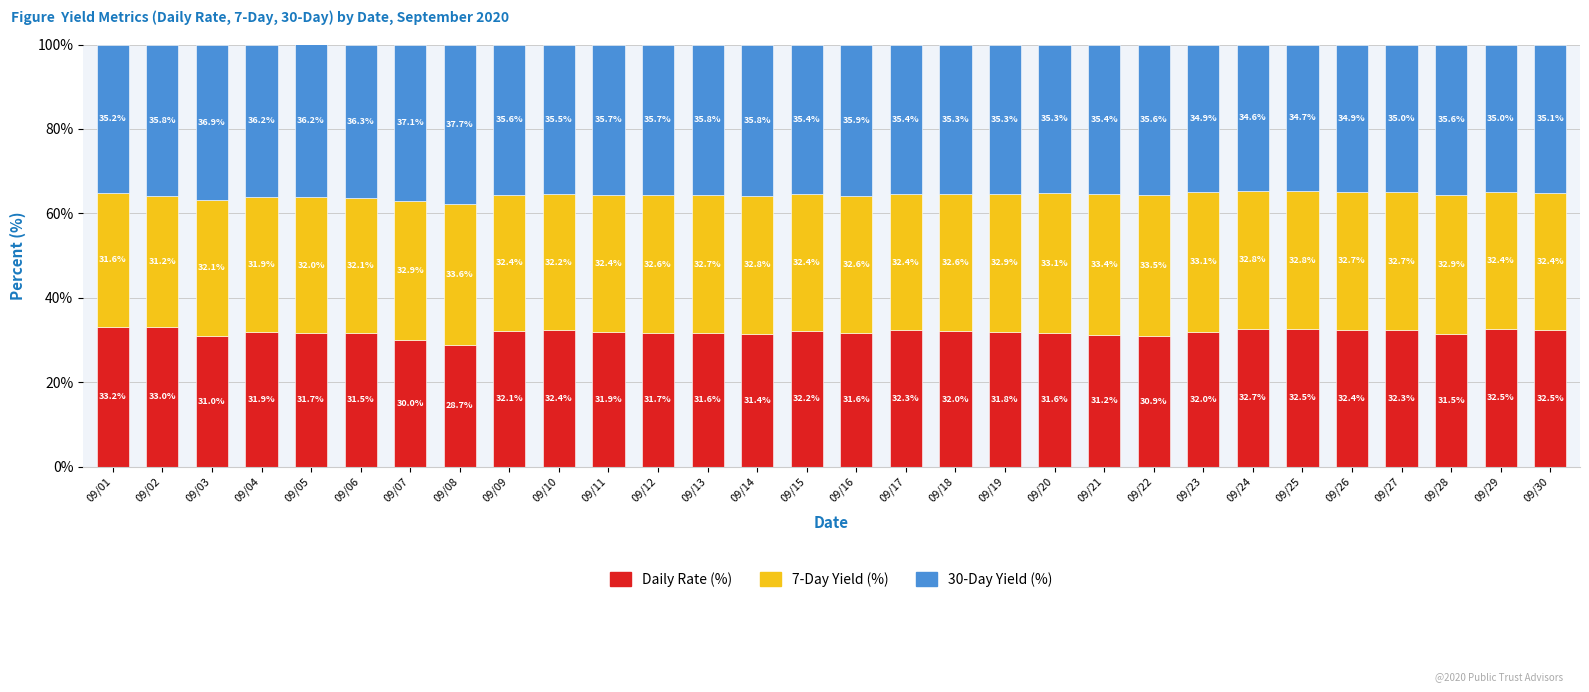

What is the value of the Daily Rate (%) bar at the 13th from the left?

31.6